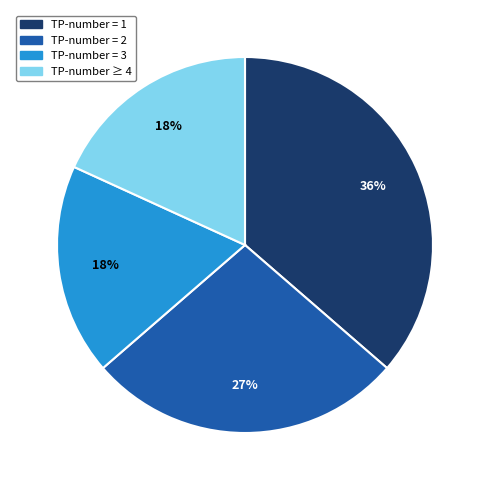

Is there a majority slice in this chart?

No